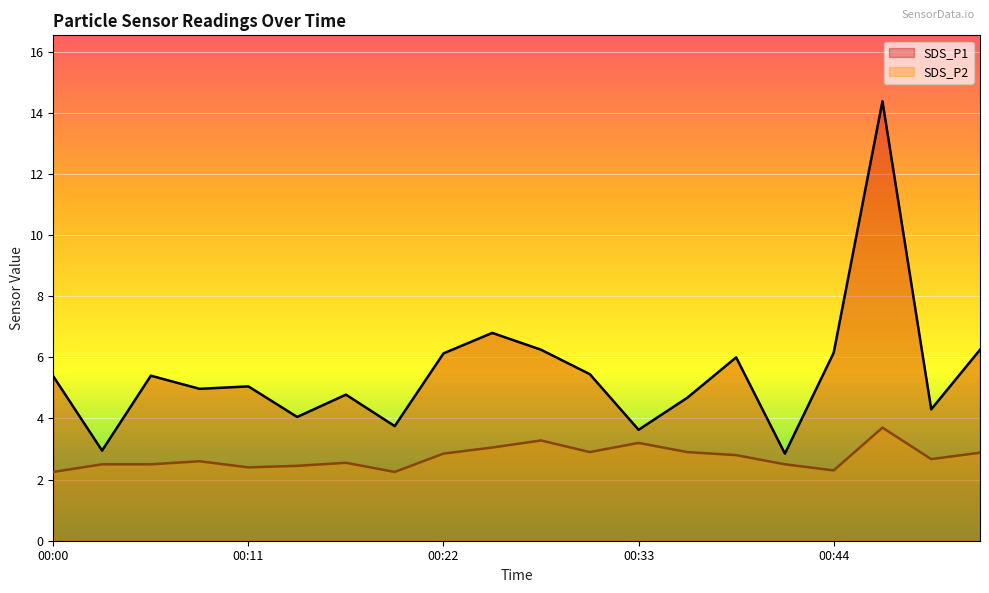

Which series has the largest total across all categories?

SDS_P1